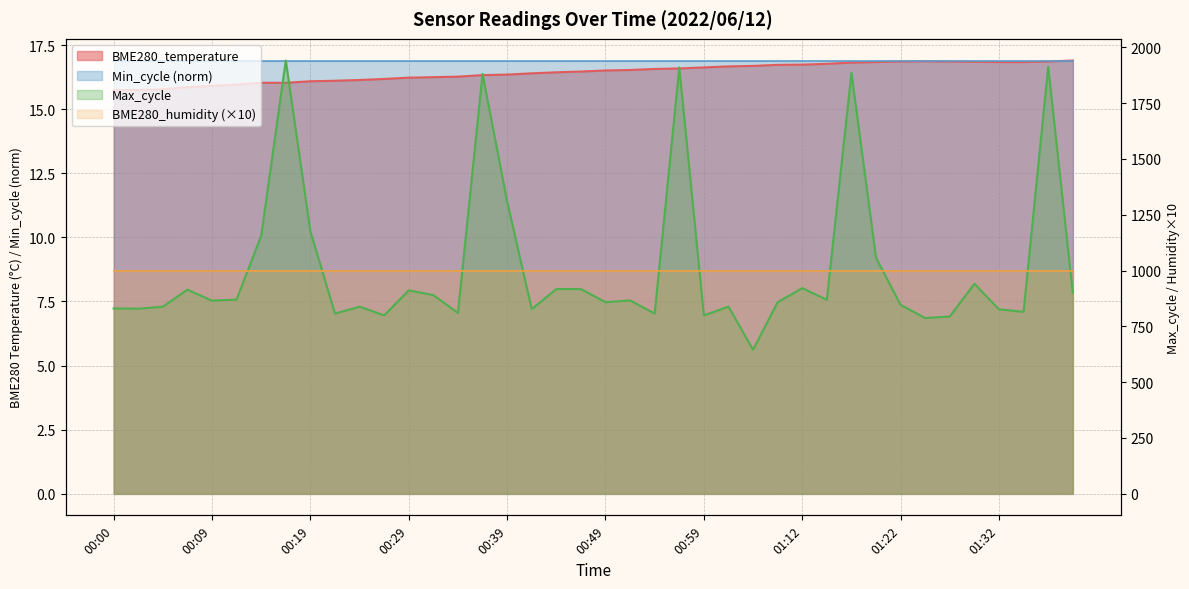

What is the total value across all series at 01:14?

885.8